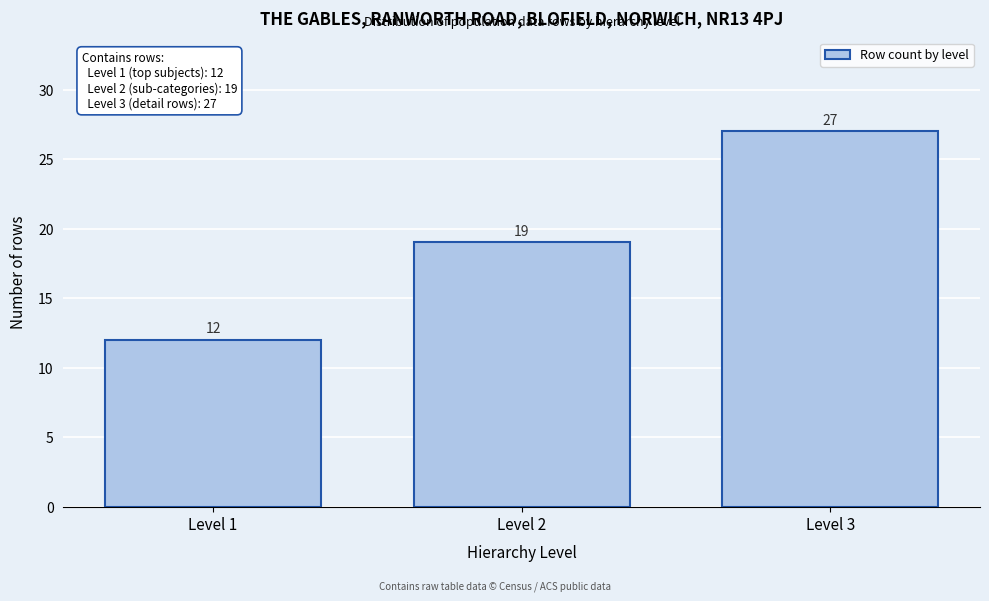

Reading left to right, list all the values displayed in this chart.

12	19	27